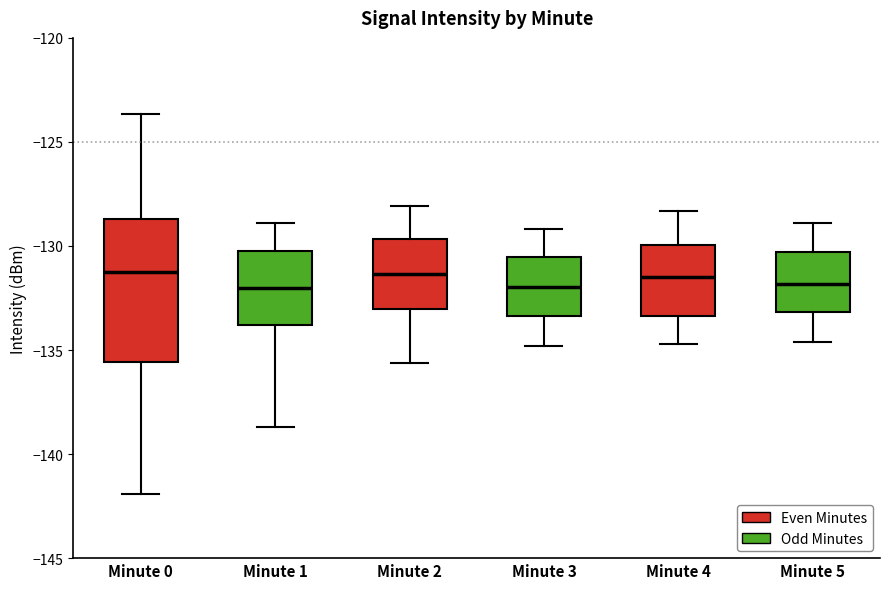

Reading left to right, transcribe this box plot: for each box, give where its median line is, the range the box spans, and where its two whiskers end, as read against the y-axis. The values are not printed on the chart, so give them approximately, as read against the axis.

Minute 0: median -131.0, box -135.5 to -128.5, whiskers -142.0 to -123.5
Minute 1: median -132.0, box -134.0 to -130.0, whiskers -138.5 to -129.0
Minute 2: median -131.5, box -133.0 to -129.5, whiskers -135.5 to -128.0
Minute 3: median -132.0, box -133.5 to -130.5, whiskers -135.0 to -129.0
Minute 4: median -131.5, box -133.5 to -130.0, whiskers -134.5 to -128.5
Minute 5: median -132.0, box -133.0 to -130.5, whiskers -134.5 to -129.0